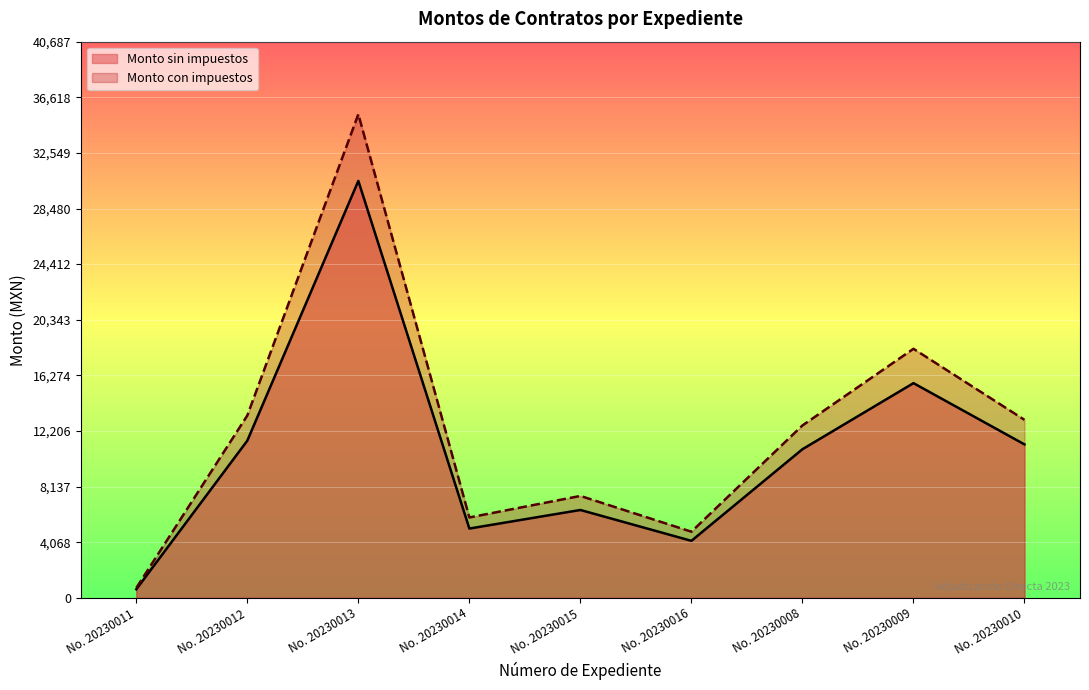

Is it true that Monto con impuestos equals 7455.7 at No. 20230015?

True